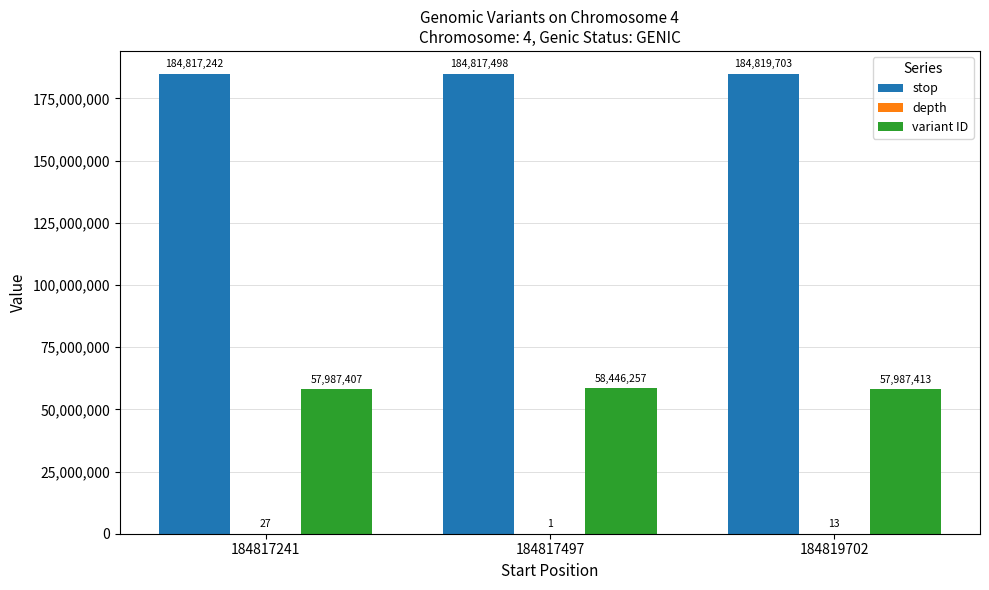

At which label is stop closest to 184818472?

184817497